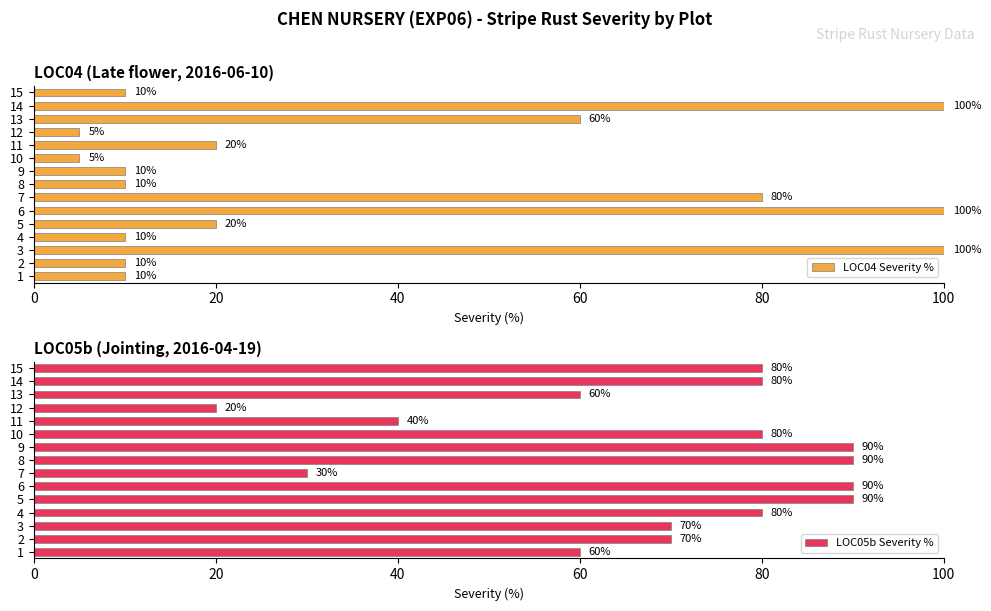

How many bars are there in total?

30